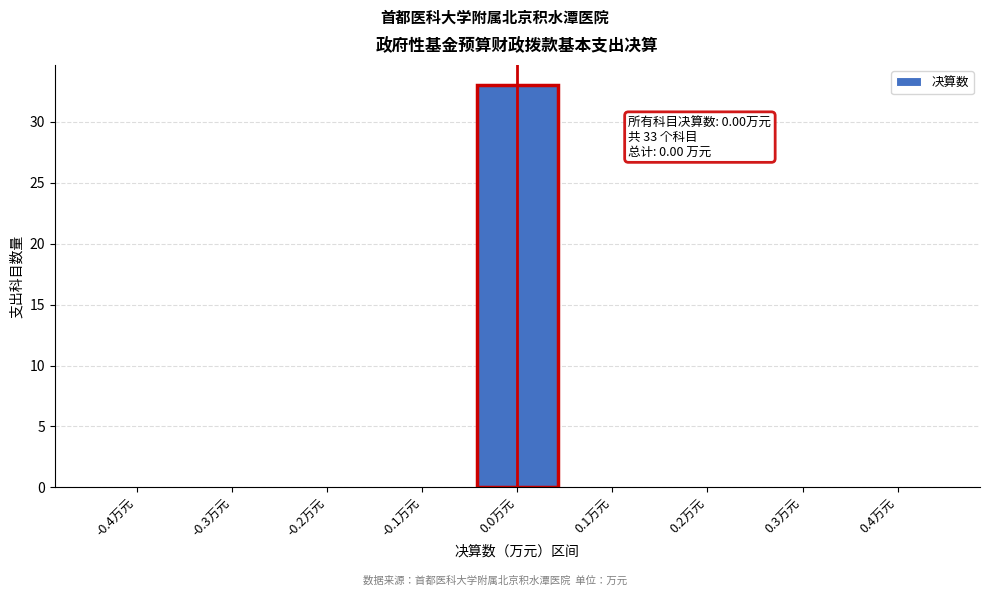

Reading left to right, list all the values displayed in this chart.

-0.4万元=0	-0.3万元=0	-0.2万元=0	-0.1万元=0	0.0万元=33	0.1万元=0	0.2万元=0	0.3万元=0	0.4万元=0